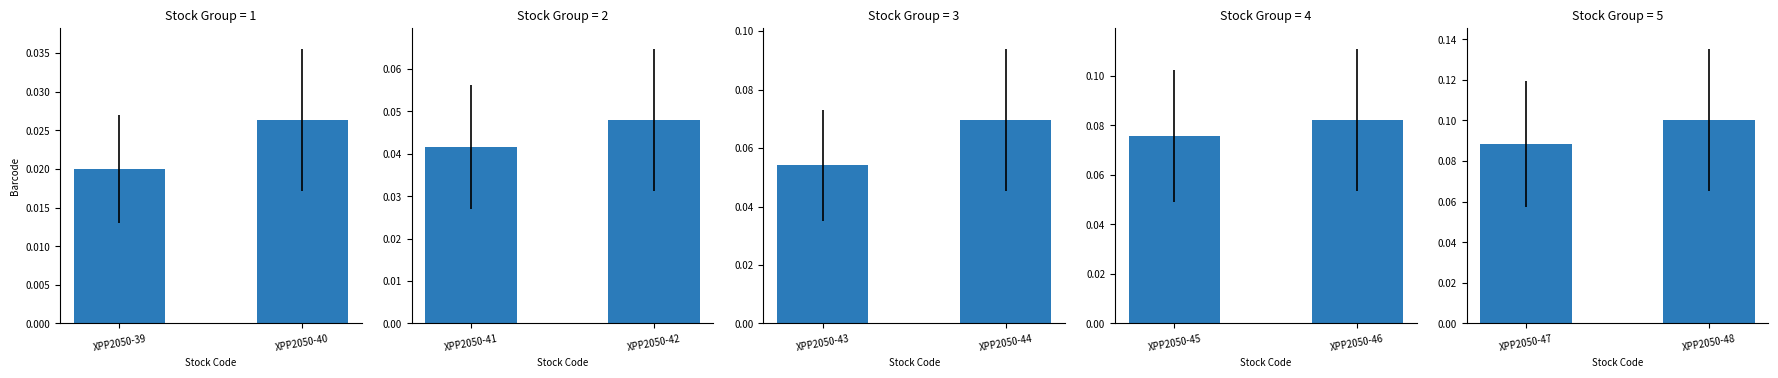

What is the average value of the XPP2050-47 series?

0.1